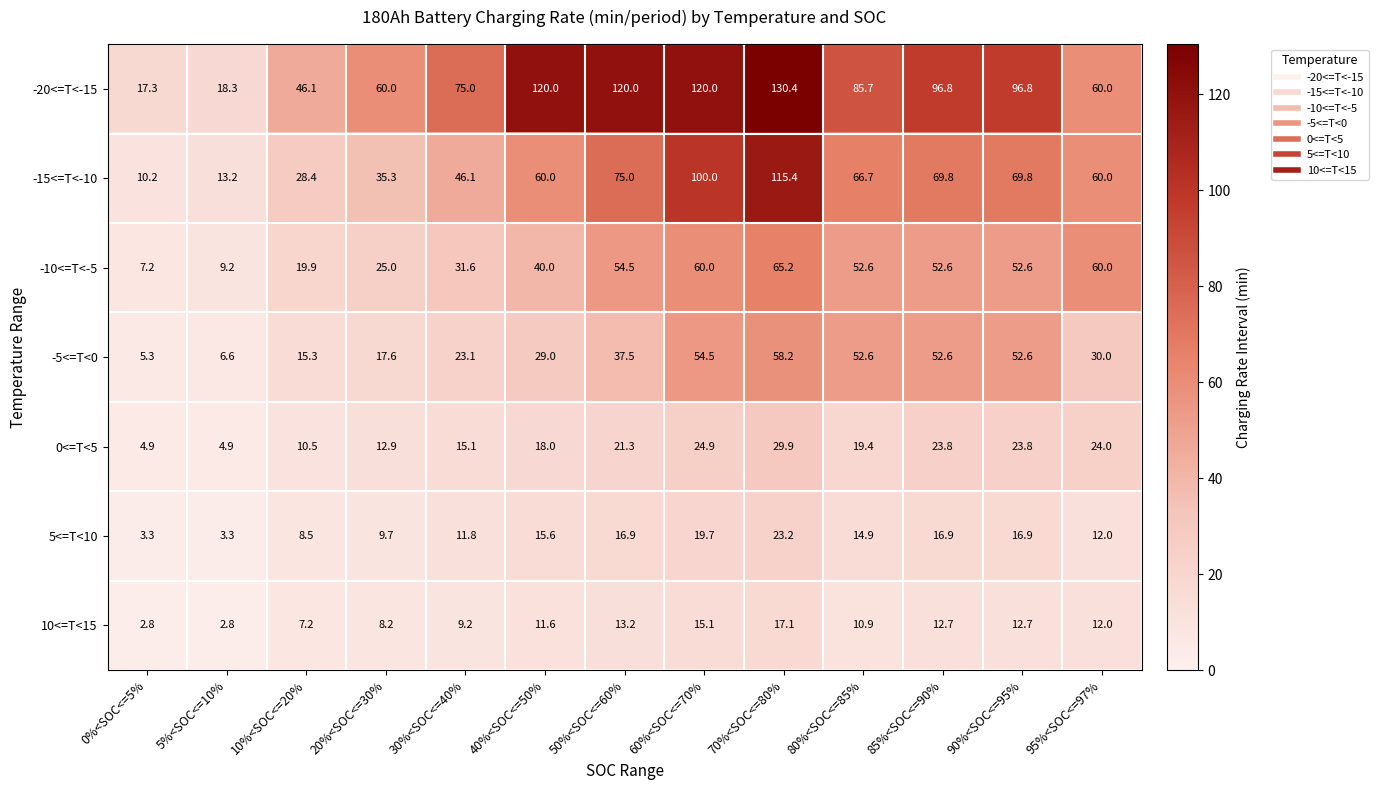

Which category has the highest value across all series?

70%<SOC<=80%